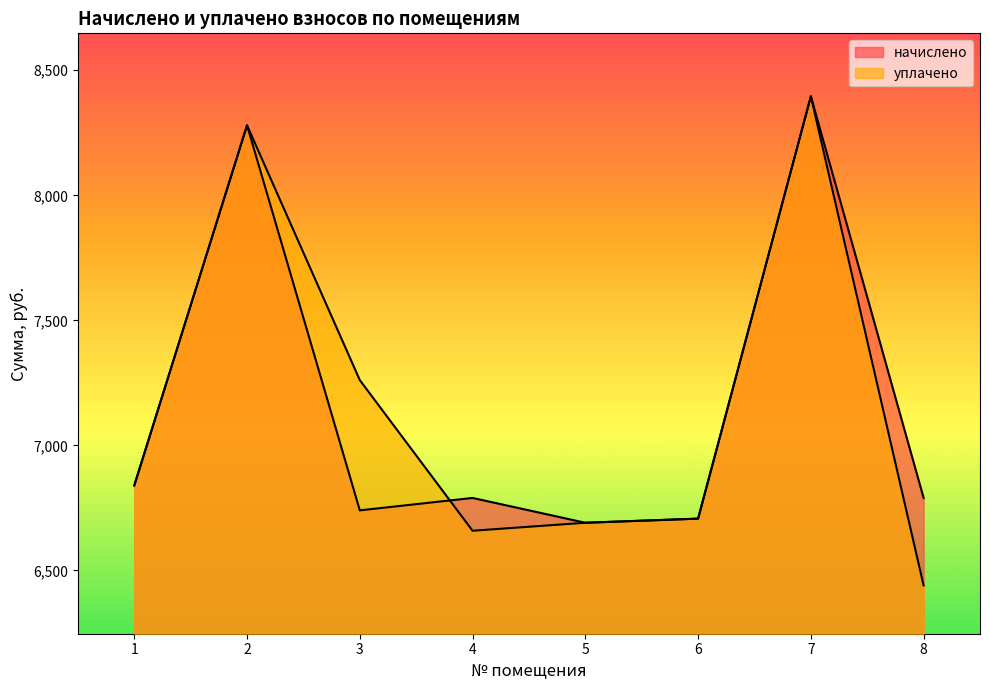

What is the minimum value shown in the chart?

6439.7